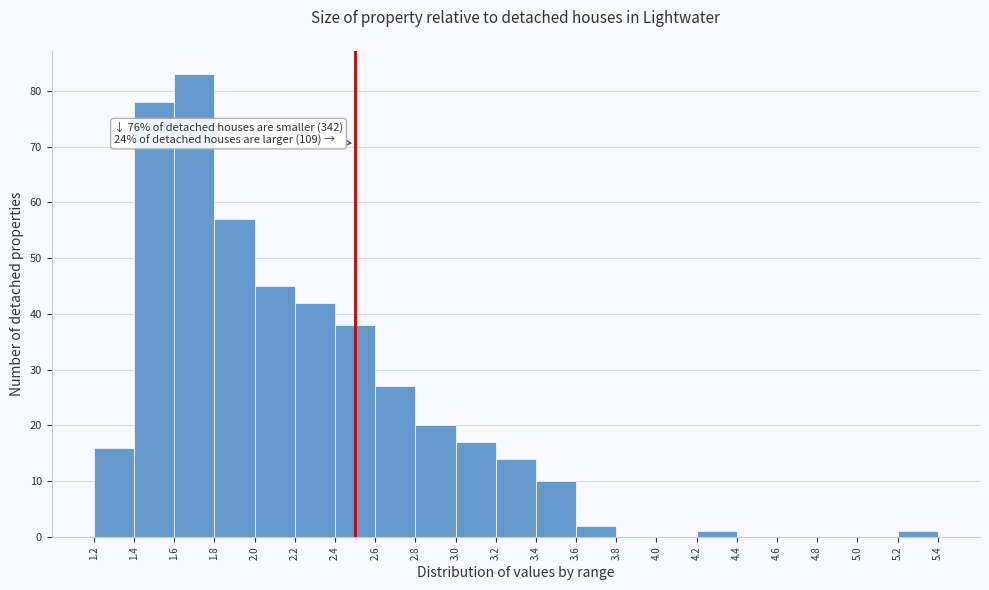

Over which range of the x-axis is the bar tallest?

1.6 to 1.8